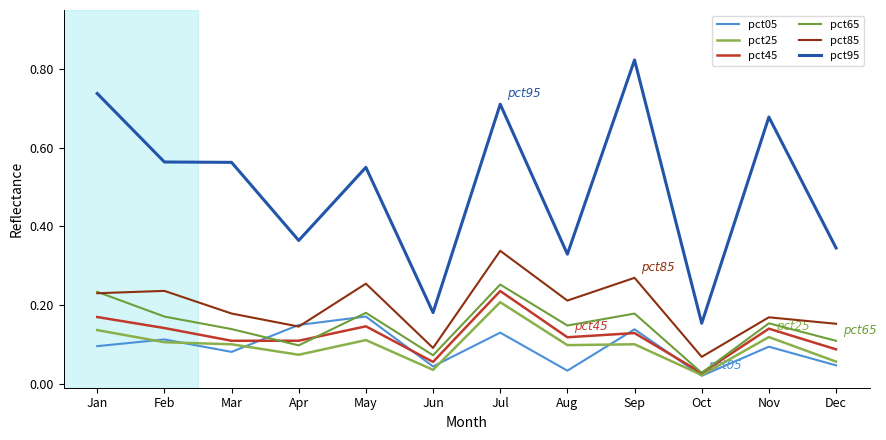

Reading right to left, what are all the values shown in this chart?

pct05: Dec=0.0	Nov=0.1	Oct=0.0	Sep=0.1	Aug=0.0	Jul=0.1	Jun=0.0	May=0.2	Apr=0.1	Mar=0.1	Feb=0.1	Jan=0.1
pct25: Dec=0.1	Nov=0.1	Oct=0.0	Sep=0.1	Aug=0.1	Jul=0.2	Jun=0.0	May=0.1	Apr=0.1	Mar=0.1	Feb=0.1	Jan=0.1
pct45: Dec=0.1	Nov=0.1	Oct=0.0	Sep=0.1	Aug=0.1	Jul=0.2	Jun=0.1	May=0.1	Apr=0.1	Mar=0.1	Feb=0.1	Jan=0.2
pct65: Dec=0.1	Nov=0.2	Oct=0.0	Sep=0.2	Aug=0.1	Jul=0.3	Jun=0.1	May=0.2	Apr=0.1	Mar=0.1	Feb=0.2	Jan=0.2
pct85: Dec=0.2	Nov=0.2	Oct=0.1	Sep=0.3	Aug=0.2	Jul=0.3	Jun=0.1	May=0.3	Apr=0.1	Mar=0.2	Feb=0.2	Jan=0.2
pct95: Dec=0.3	Nov=0.7	Oct=0.2	Sep=0.8	Aug=0.3	Jul=0.7	Jun=0.2	May=0.6	Apr=0.4	Mar=0.6	Feb=0.6	Jan=0.7